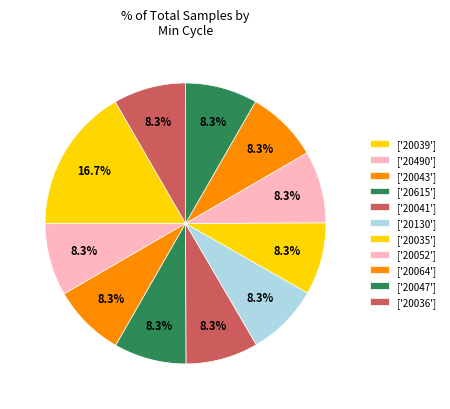

How many slices are in this pie chart?

11